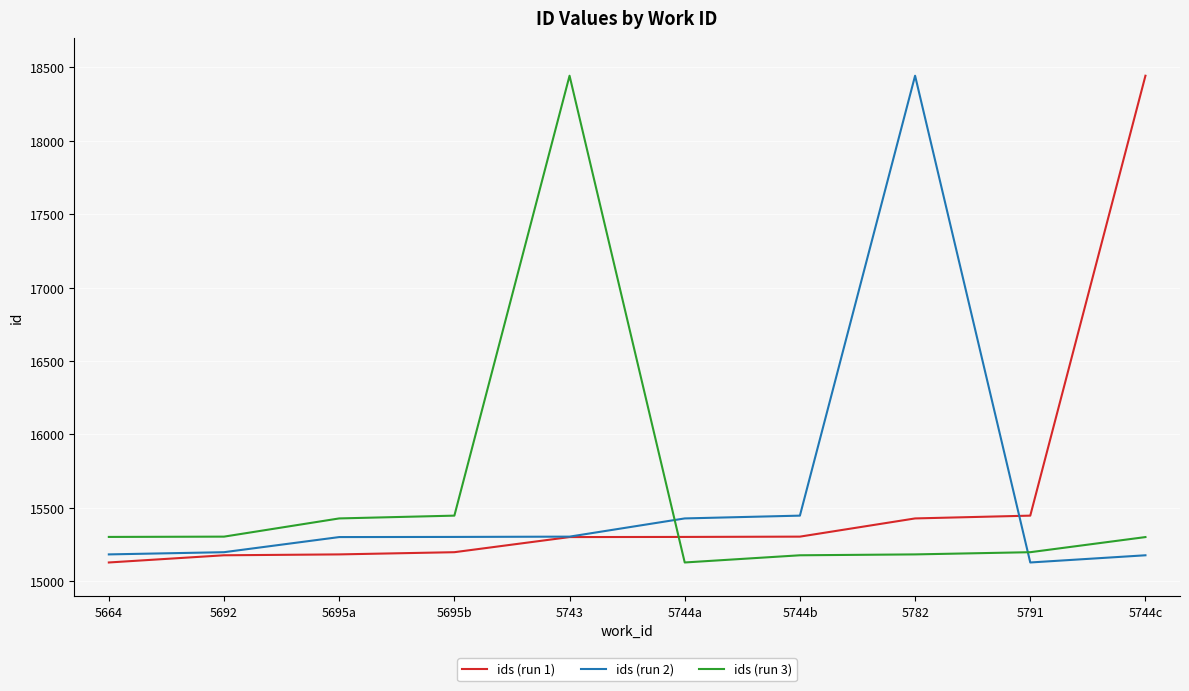

What is the minimum value shown in the chart?

15128